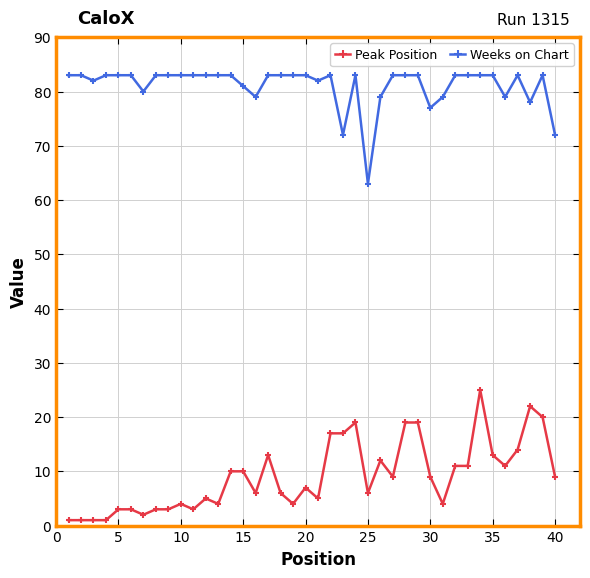

What is the smallest value displayed?

1